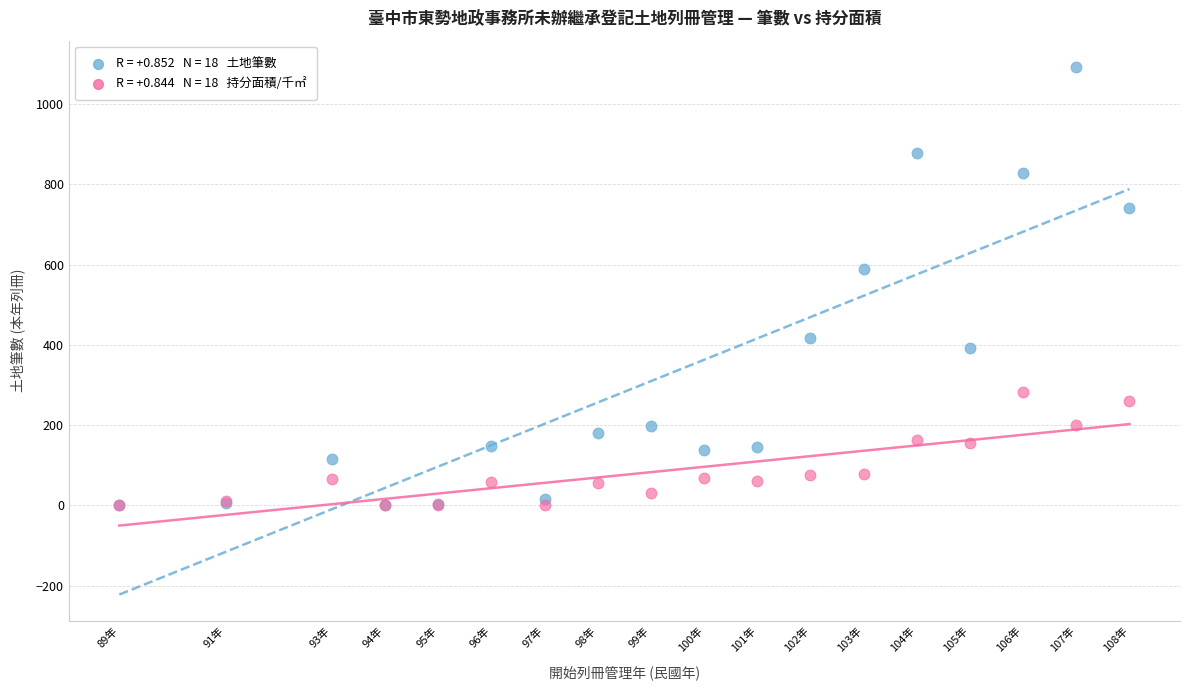

Across all series, what Y value is closest to 546?

589.0